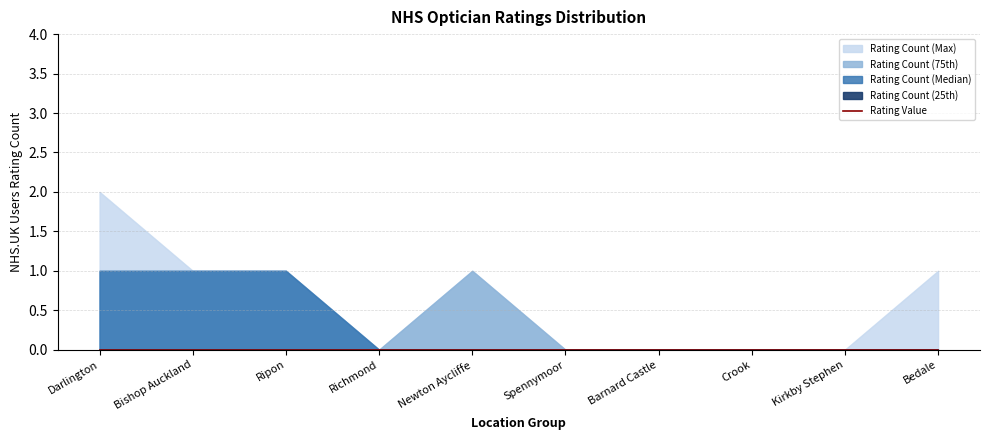

Count the Rating Count (Median) values in the range 0 to 1.

10